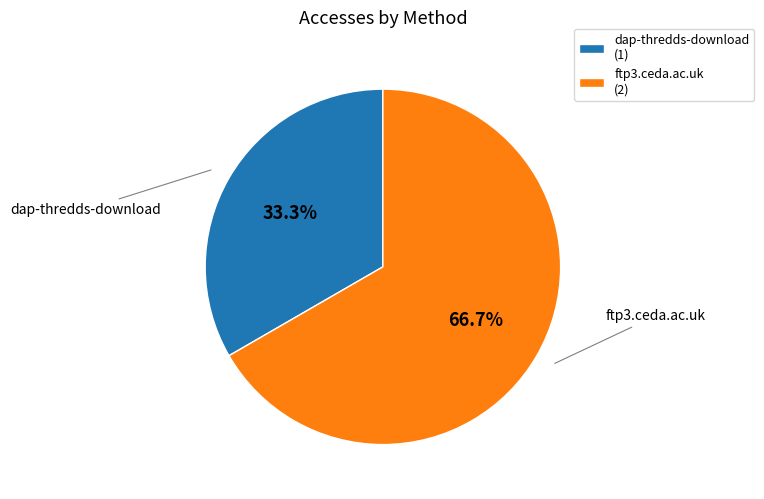

To the nearest percent, what is the combined percentage of ftp3.ceda.ac.uk and dap-thredds-download?

100%